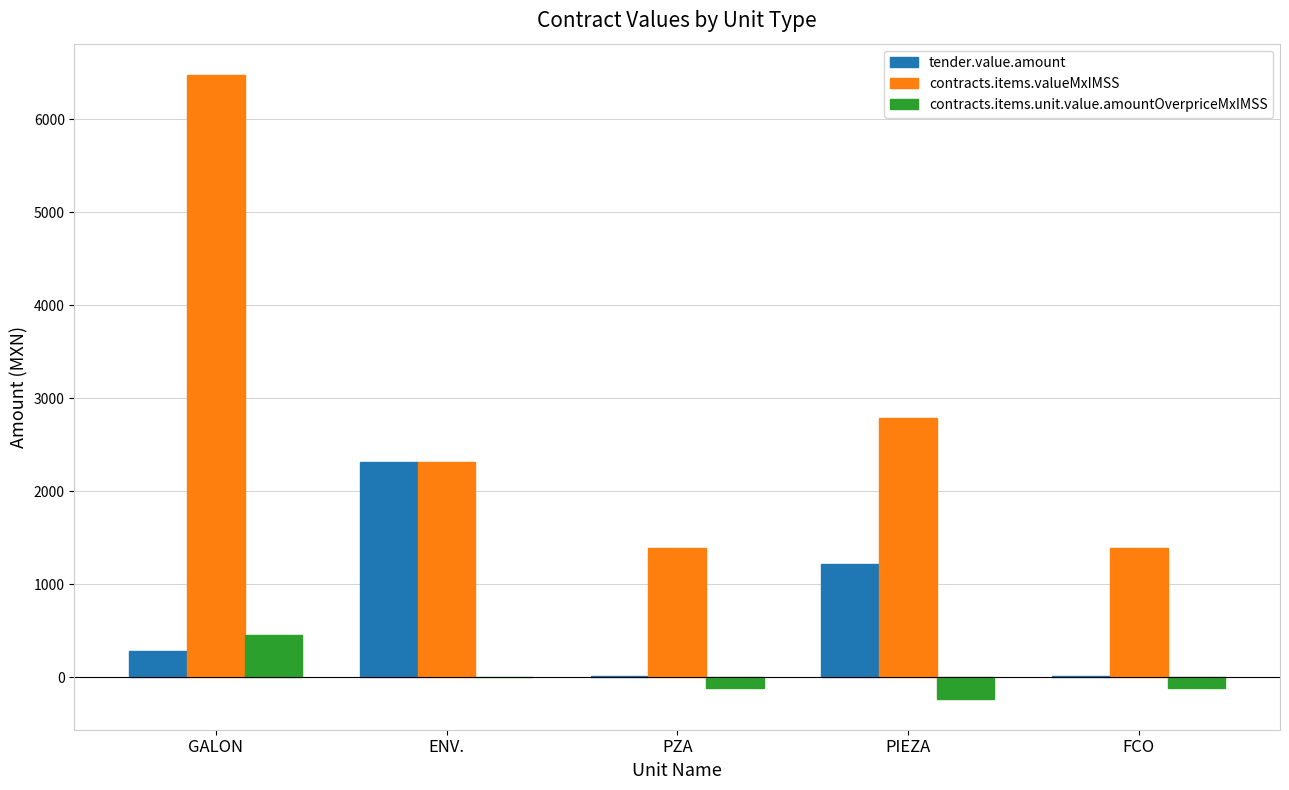

At which label is contracts.items.unit.value.amountOverpriceMxIMSS closest to 113?

ENV.